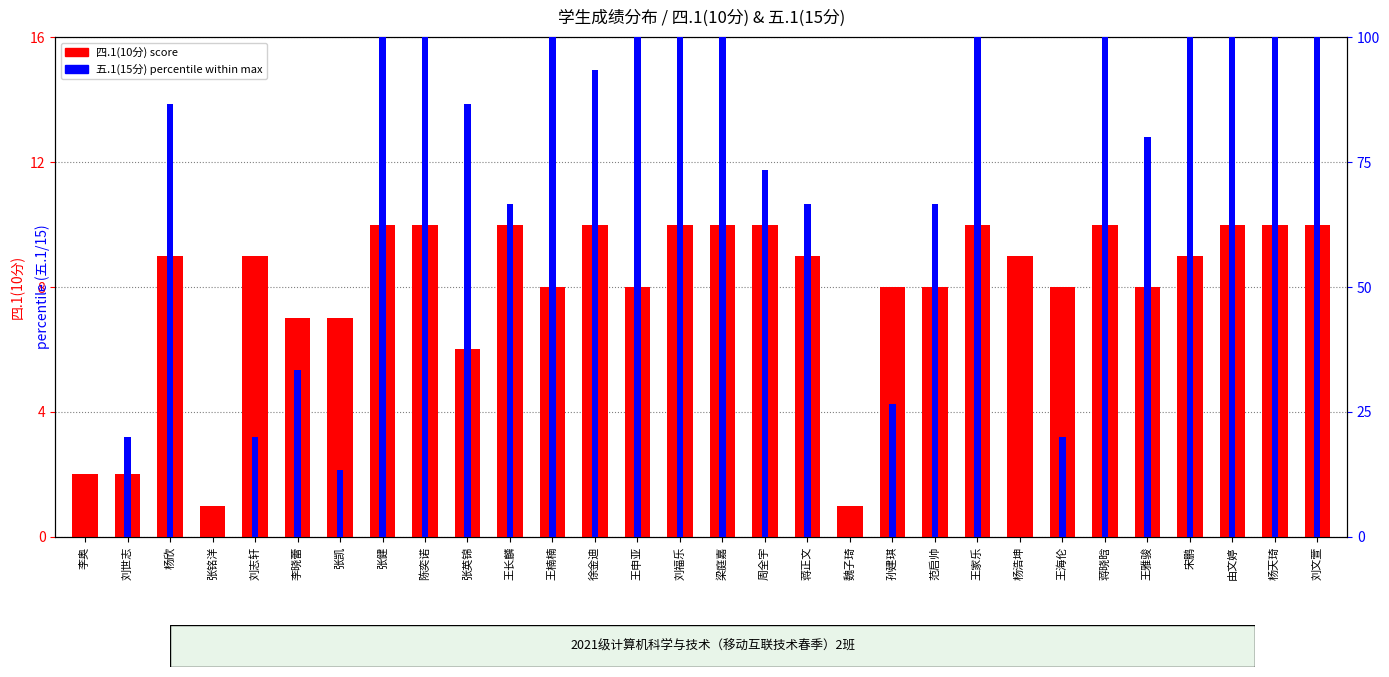

What is the label of the 13th bar from the left?

徐金迪